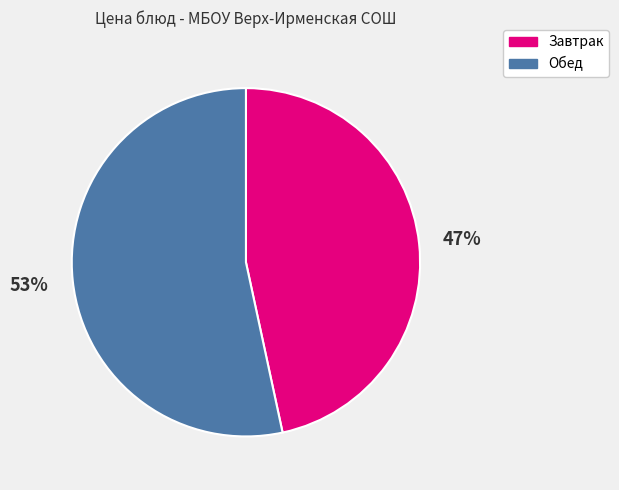

Does any single category account for the majority?

Yes